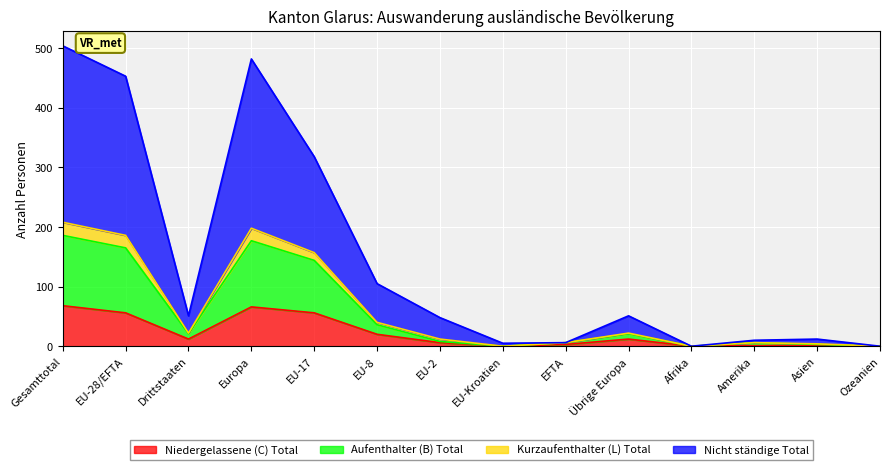

What are all the series names shown in the legend?

Niedergelassene (C) Total, Aufenthalter (B) Total, Kurzaufenthalter (L) Total, Nicht ständige Total